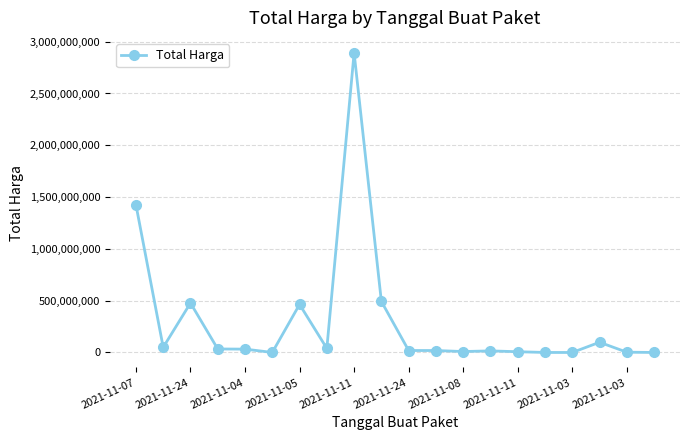

What is the difference between the second highest and second lowest values?

1425602900